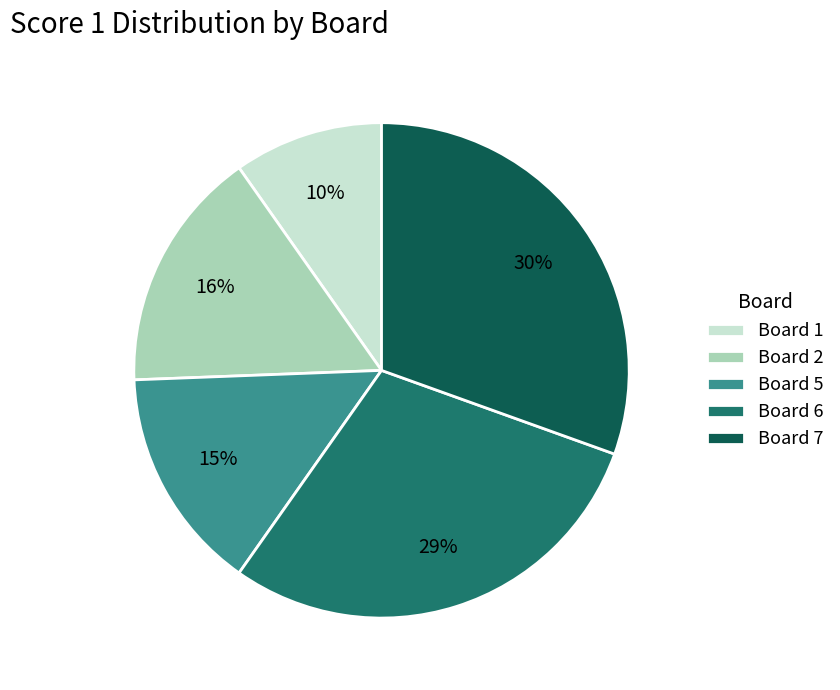

To the nearest percent, what is the average slice percentage?

20%